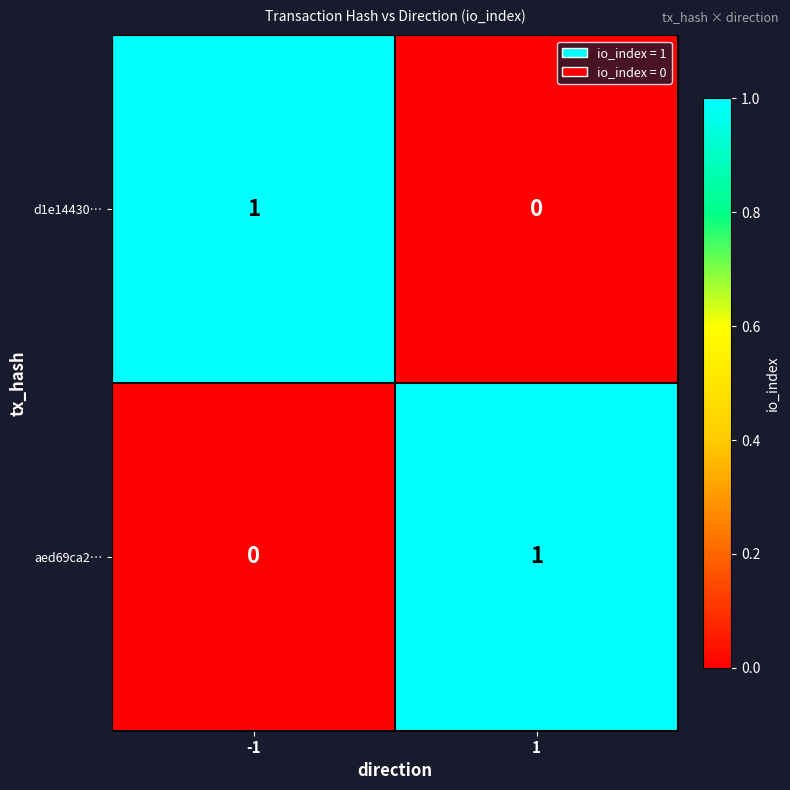

Reading left to right, extract all data points from this chart.

d1e14430…: -1=1	1=0
aed69ca2…: -1=0	1=1